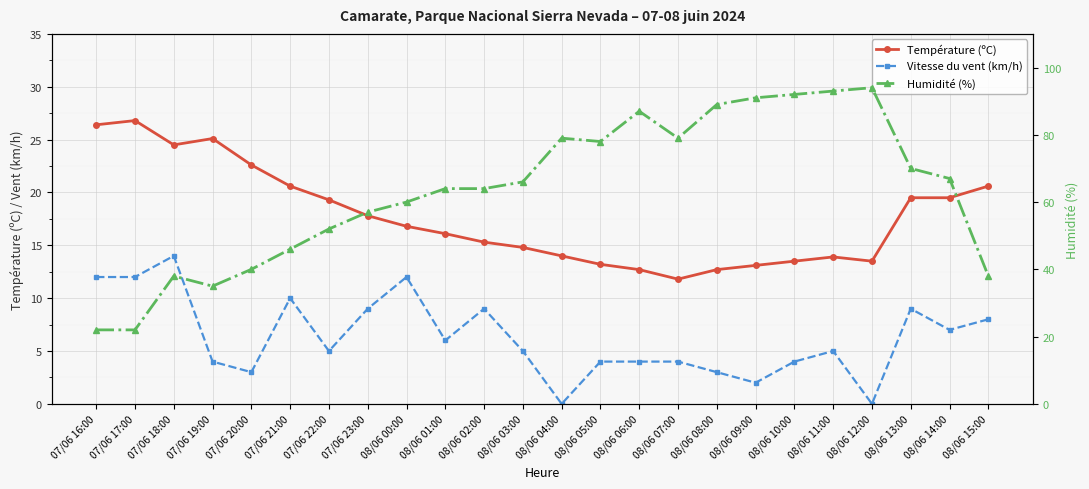

Which label corresponds to the smallest value in the chart?

08/06 04:00